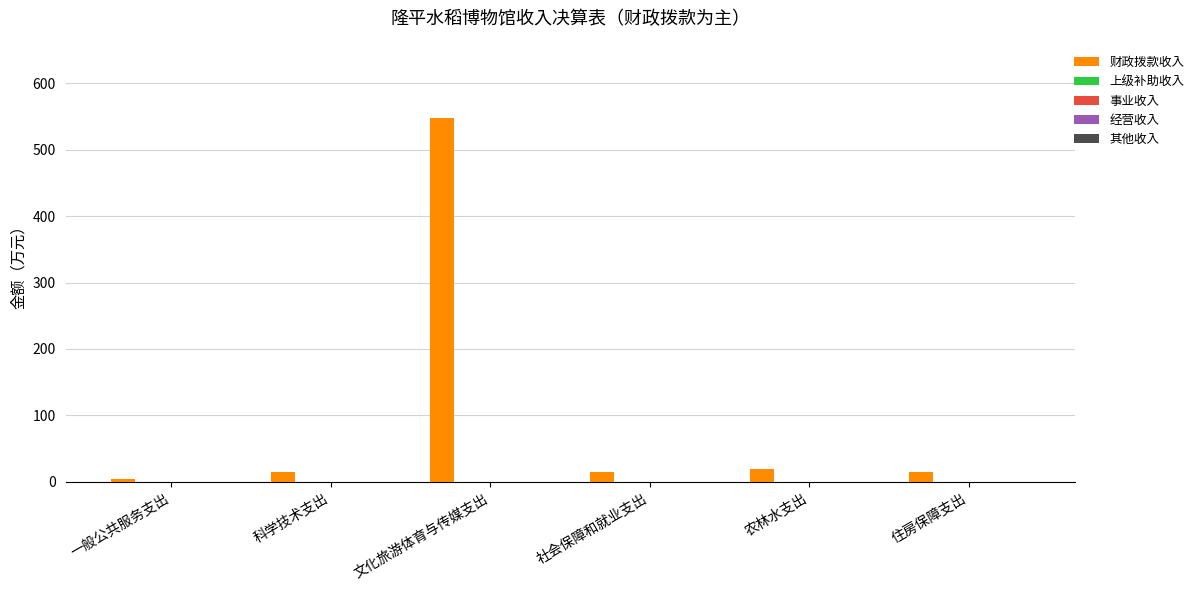

What is the average value?

102.9